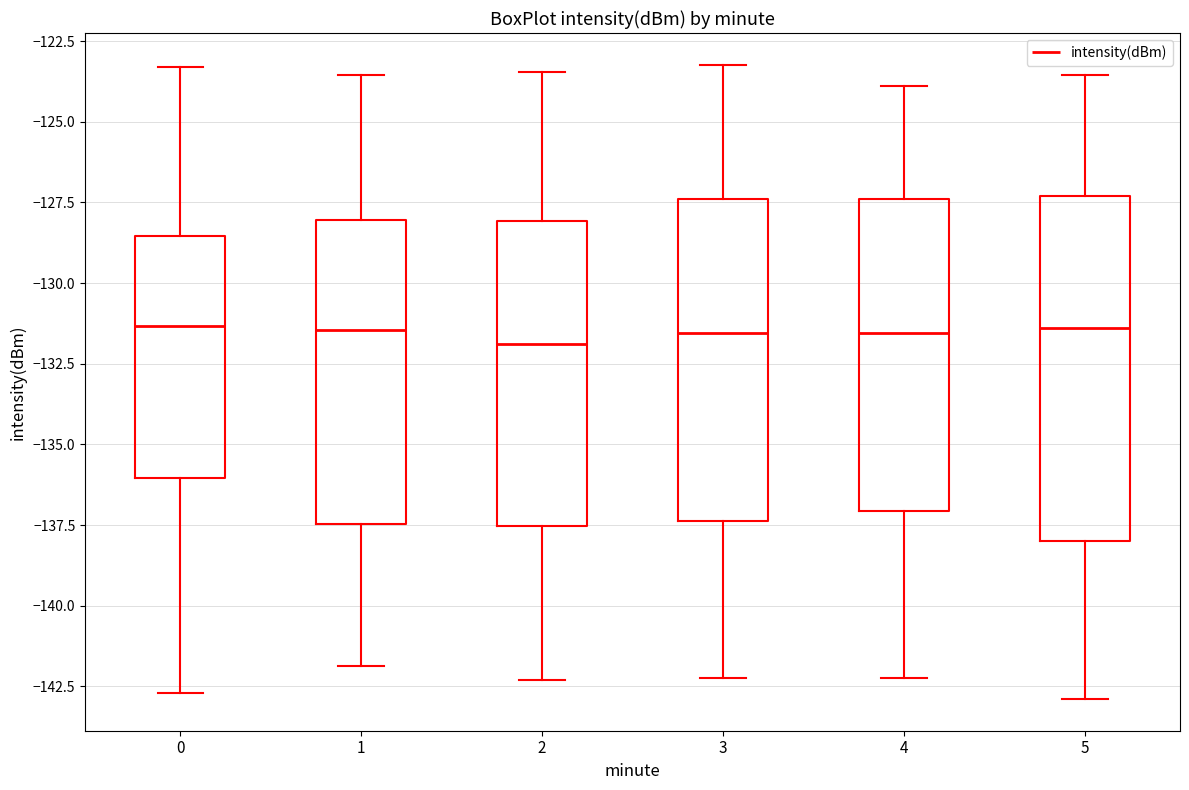

Comparing the boxes themselves (not the whiskers), which one is the tallest?

5